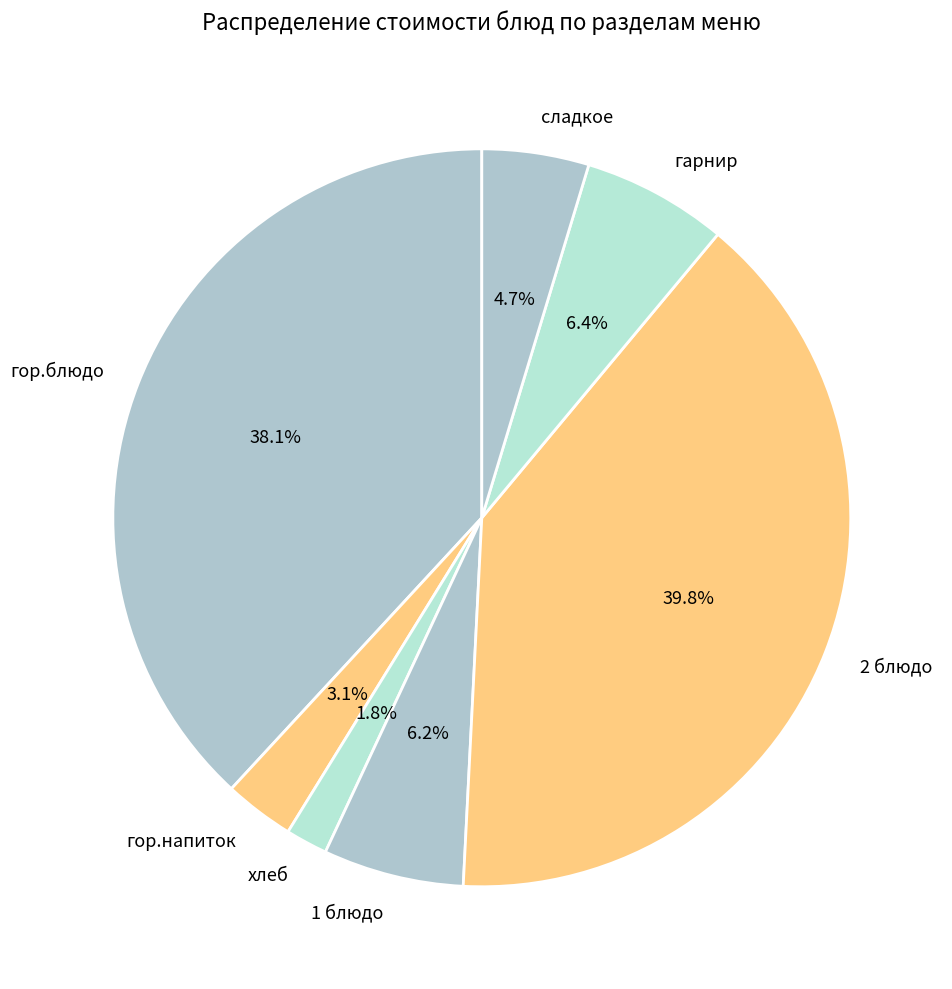

The хлеб slice represents 7% of the pie. True or false?

False